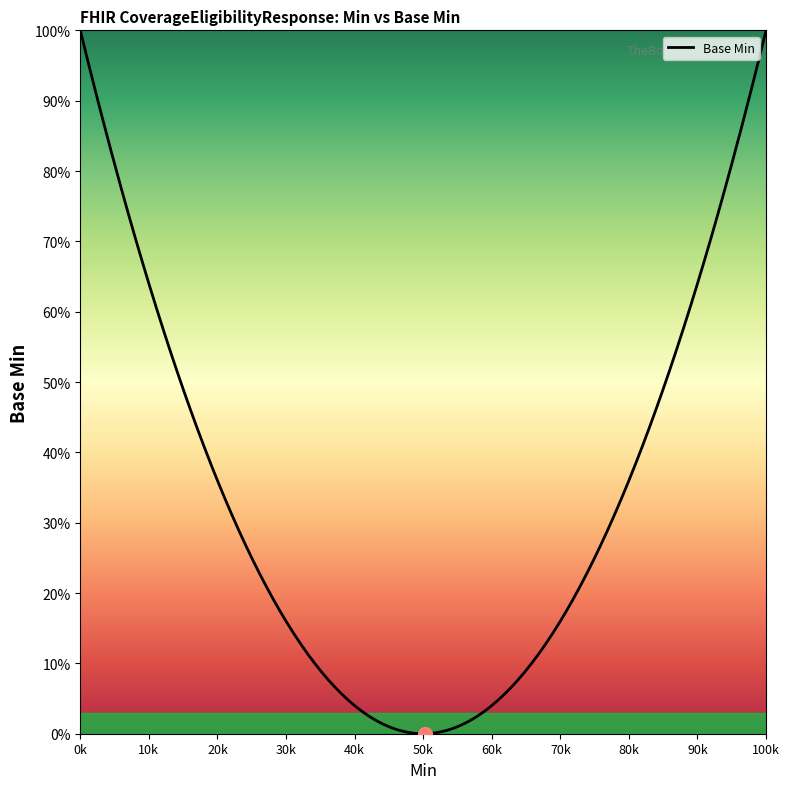

Does the chart have visible grid lines?

No